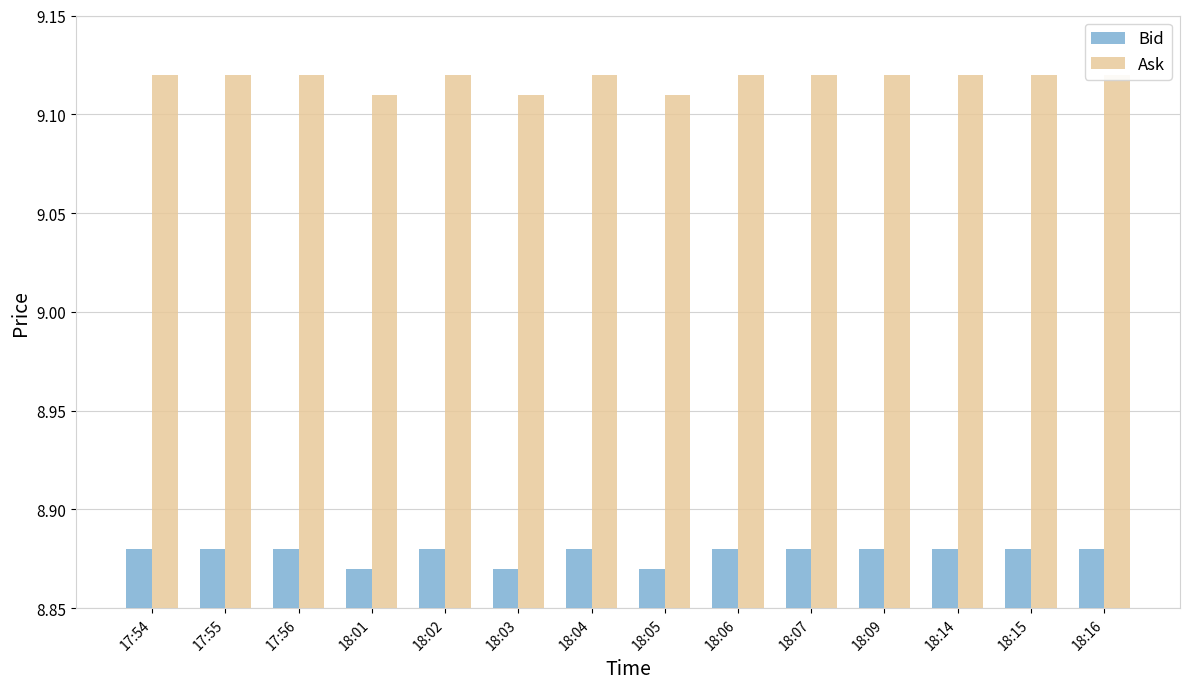

How many groups of bars are there?

14